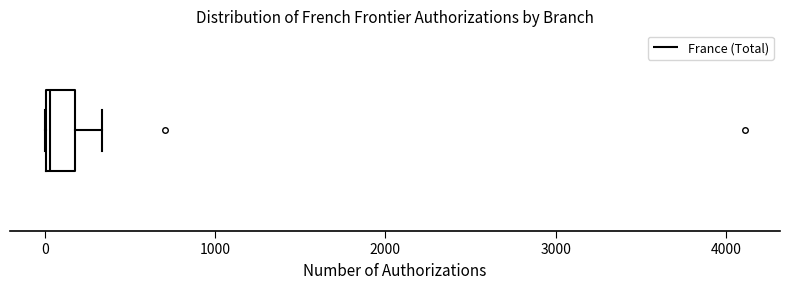

Read this box plot against the x-axis: the position of the median line, the range covered by the box, and the ends of both whiskers. The values are not printed on the chart, so give them approximately, as read against the axis.

median 0, box 0 to 200, whiskers 0 to 300